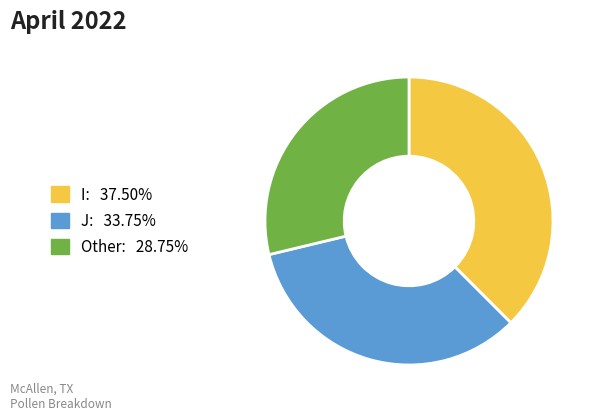

Which has a higher value, Other or J?

J